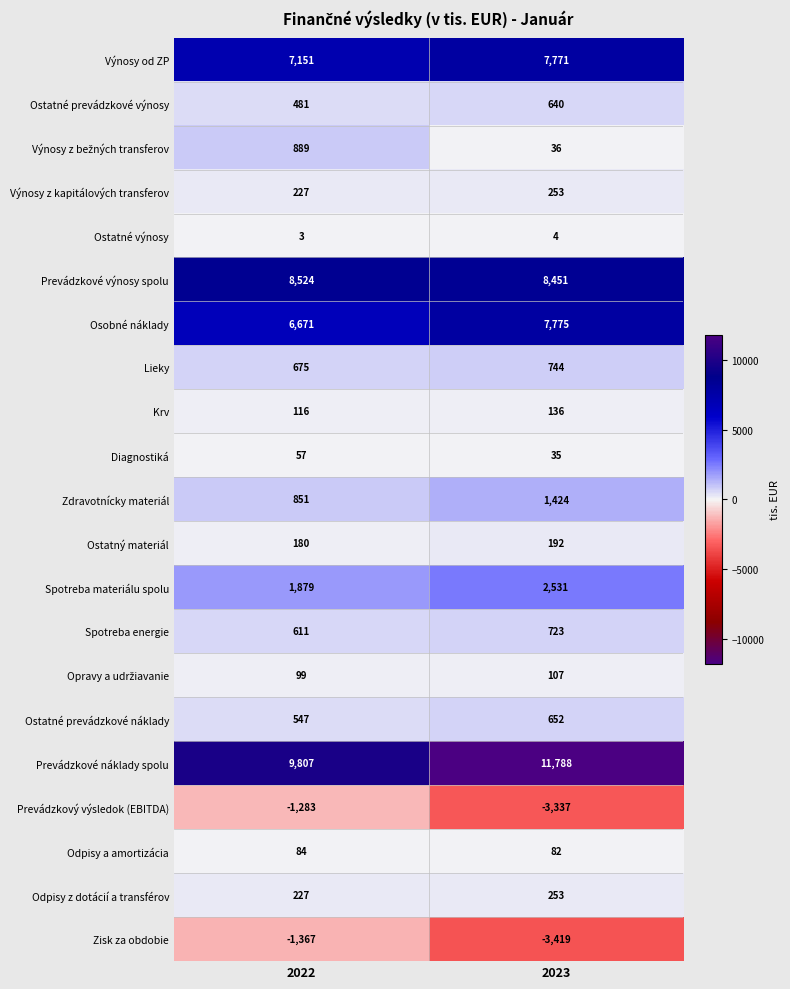

The value of Krv at 2023 is 237. True or false?

False